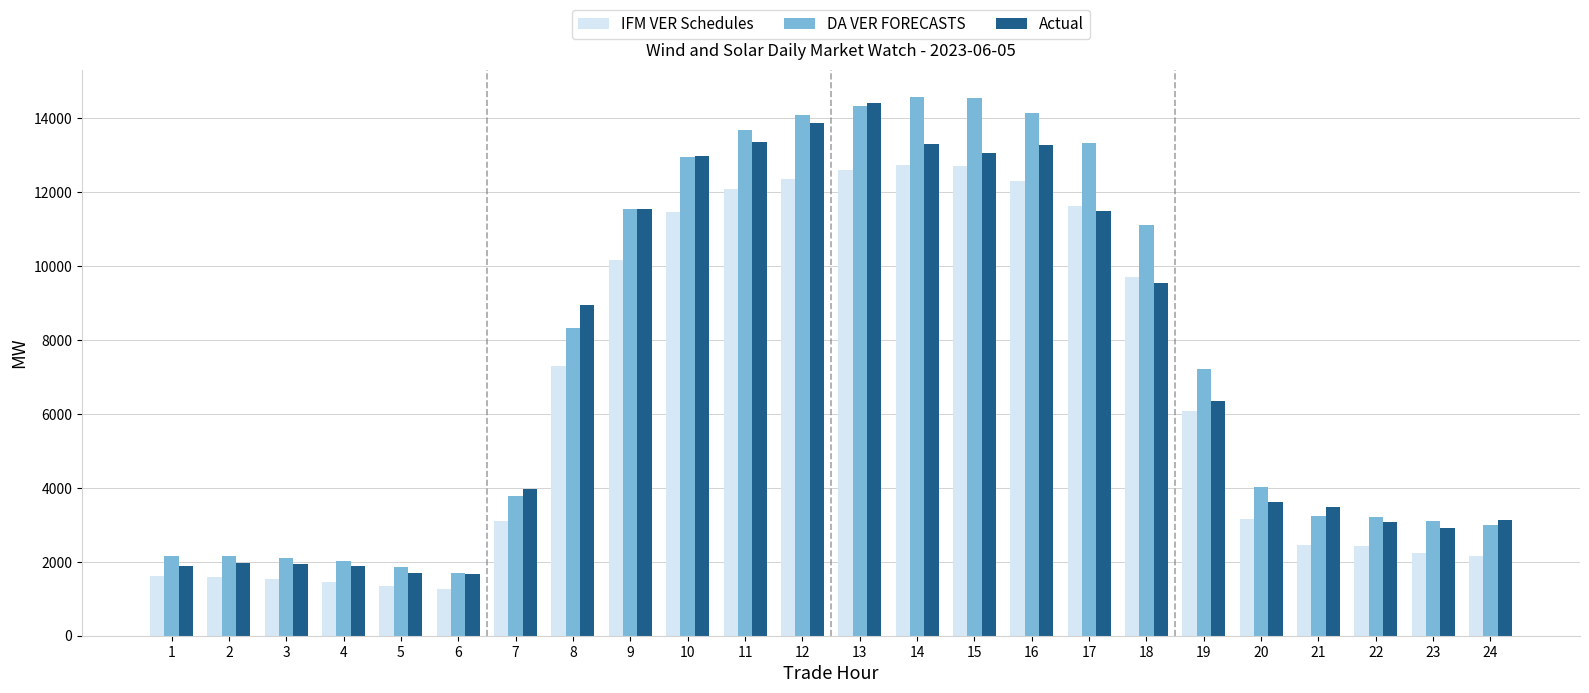

How many groups of bars are there?

24